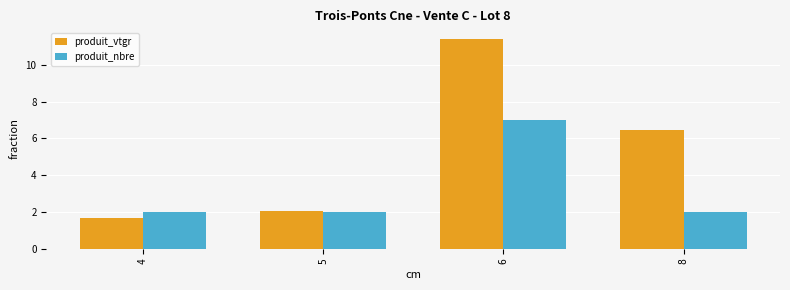

How many bars are there in total?

8